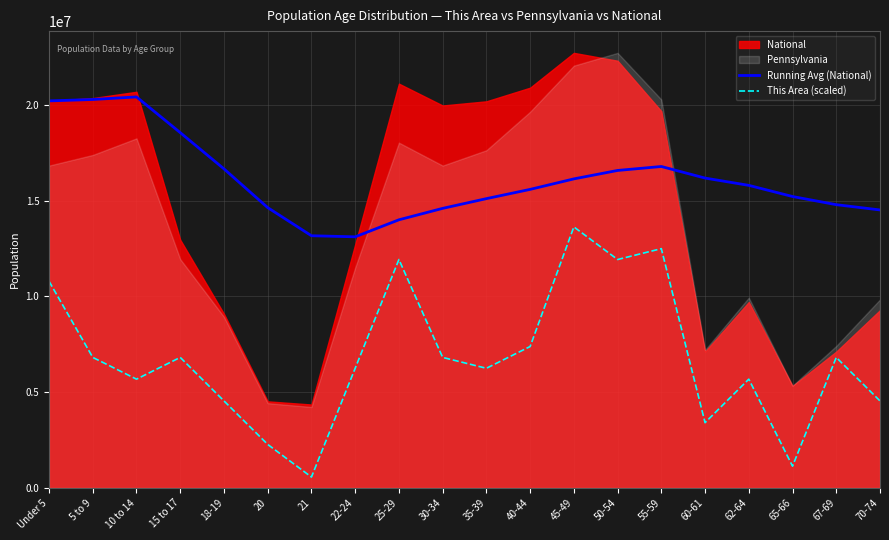

How many data points in Running Avg (National) are above 15792797?

10